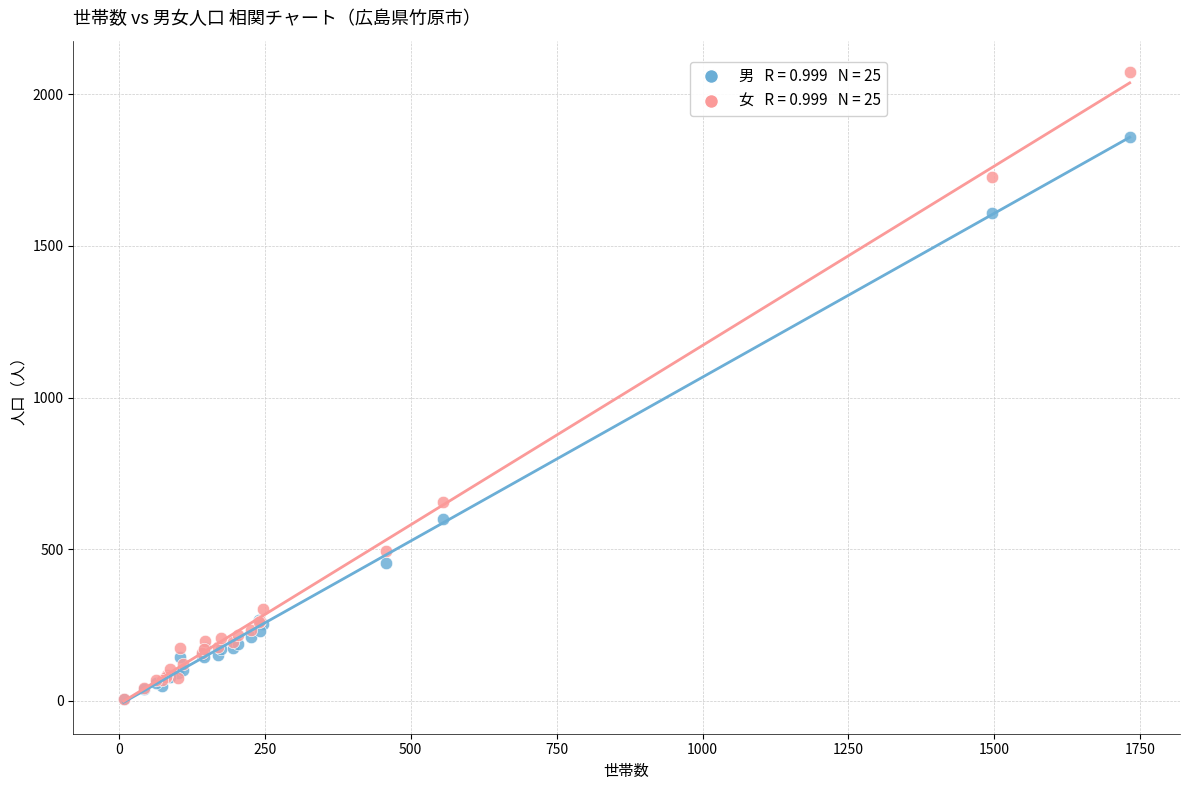

Across all series, what Y value is closest to 1039?

656